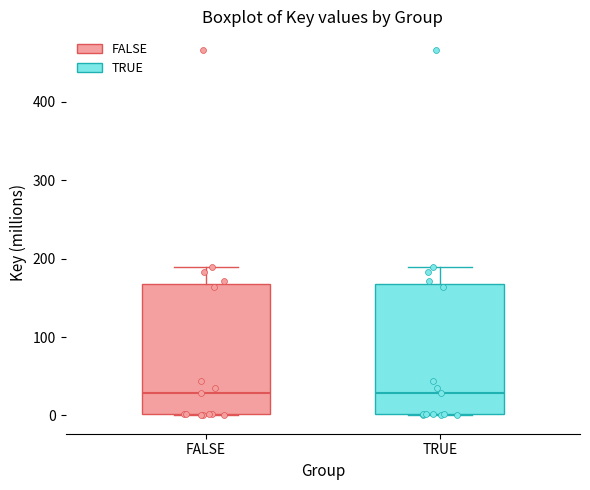

Where does the upper whisker of the box for TRUE end on the y-axis? The values are not printed on the chart, so give them approximately, as read against the axis.

190